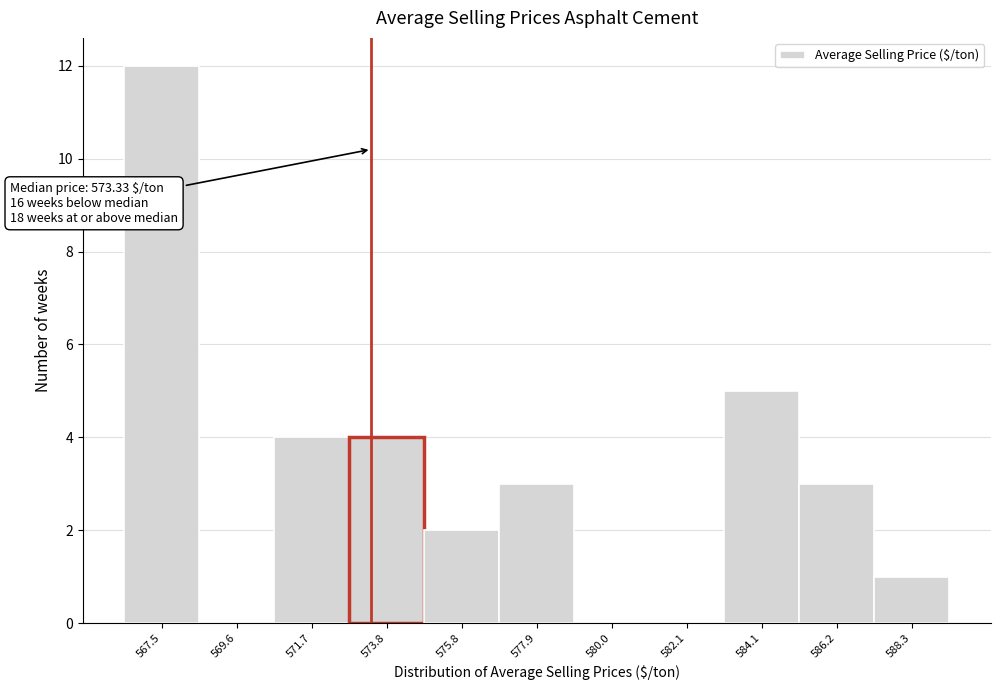

Which range on the x-axis has the tallest bar?

566.5 to 568.5